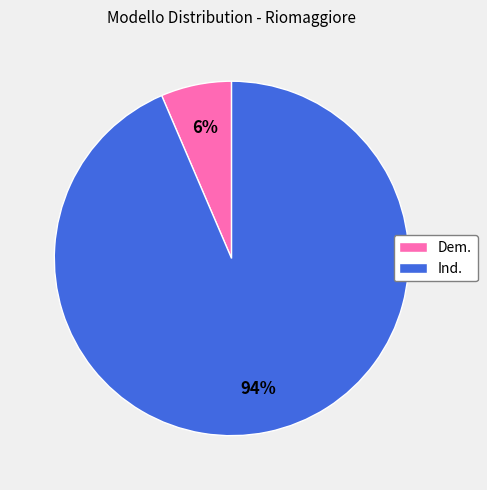

Between Ind. and Dem., which is larger?

Ind.